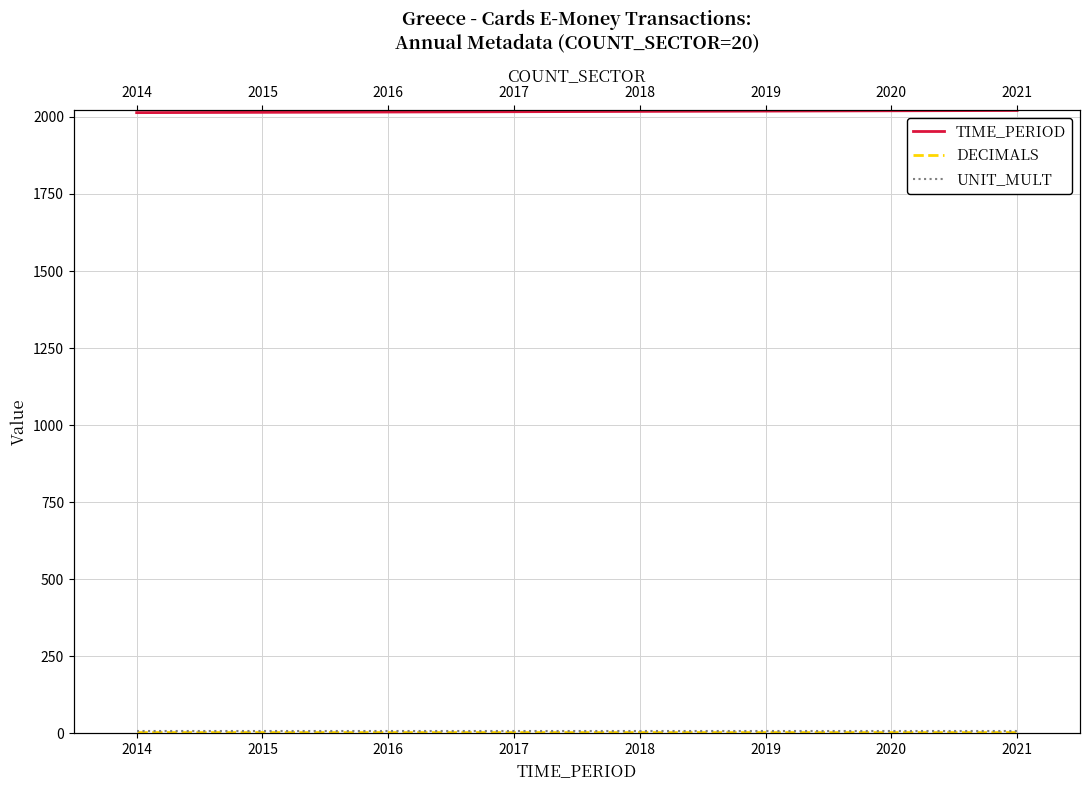

Between 2018 and 2020, which series saw the biggest shift?

TIME_PERIOD